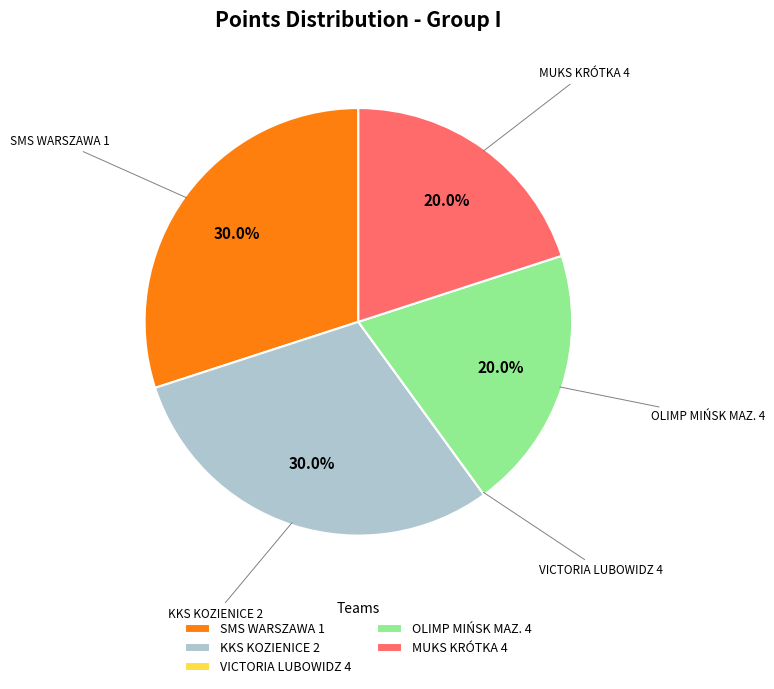

Does any single category account for the majority?

No